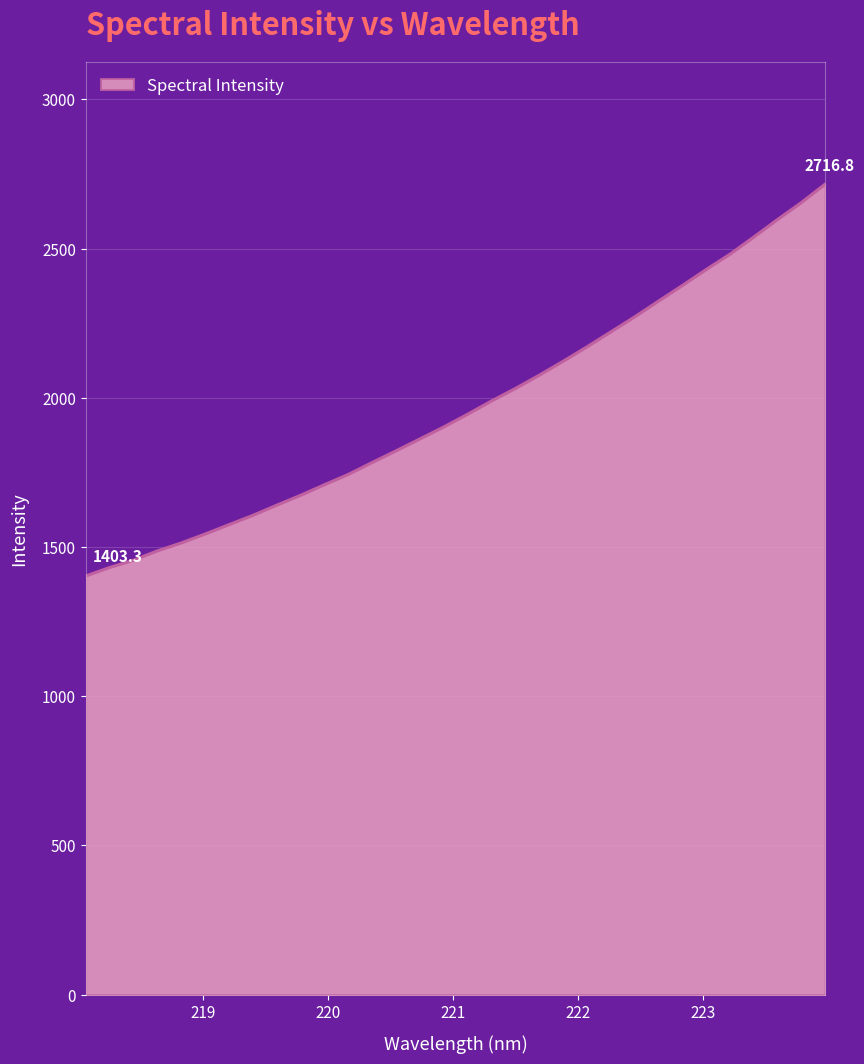

What is the smallest value displayed?

1403.3